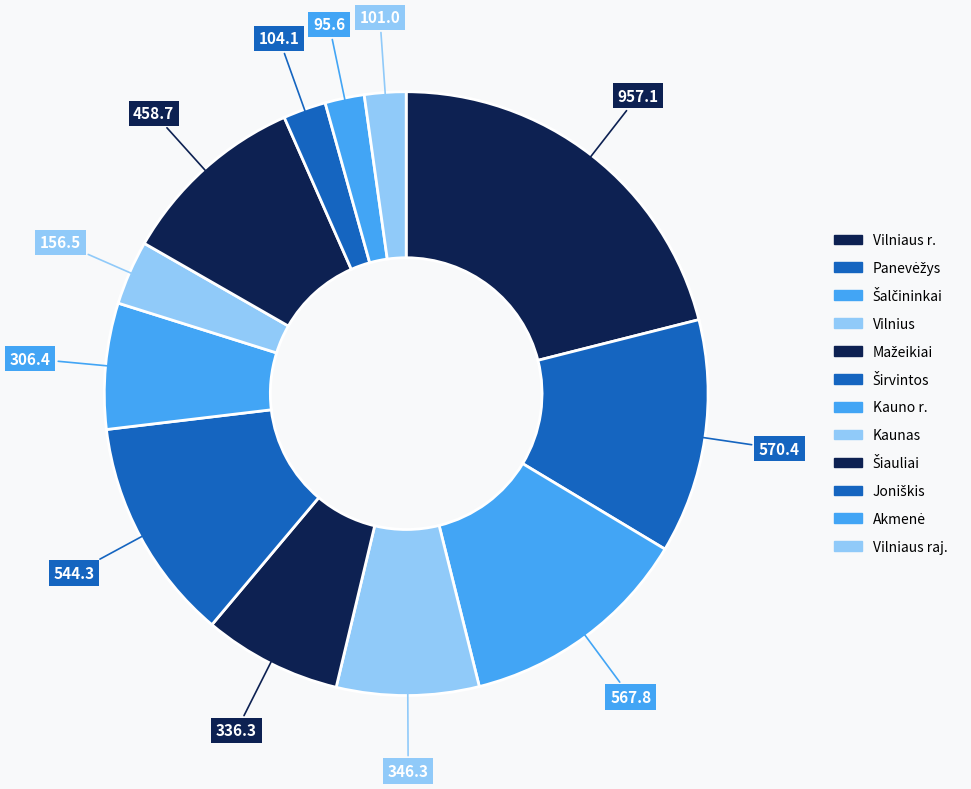

How many slices are in this pie chart?

12